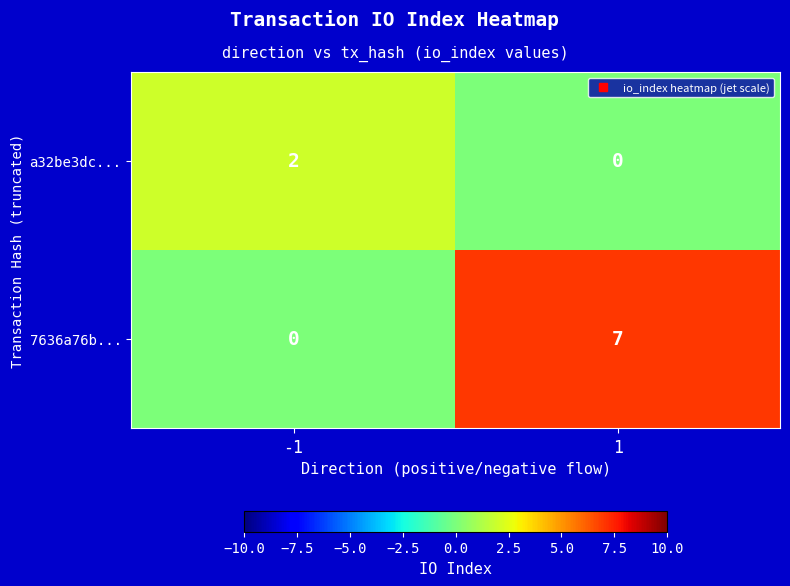

What is the average value of the 7636a76b... series?

4